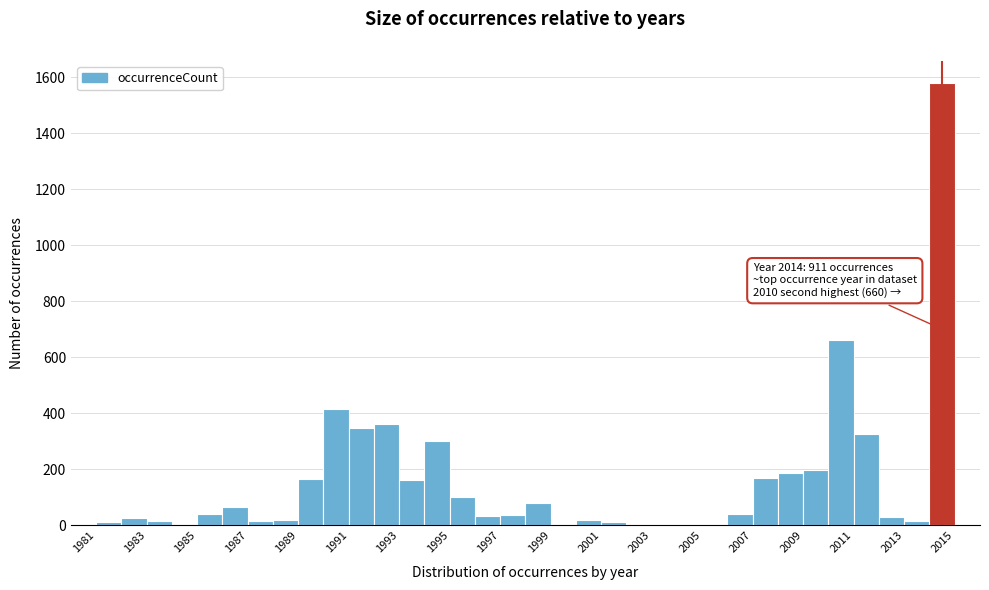

Which range on the x-axis has the tallest bar?

2014 to 2015